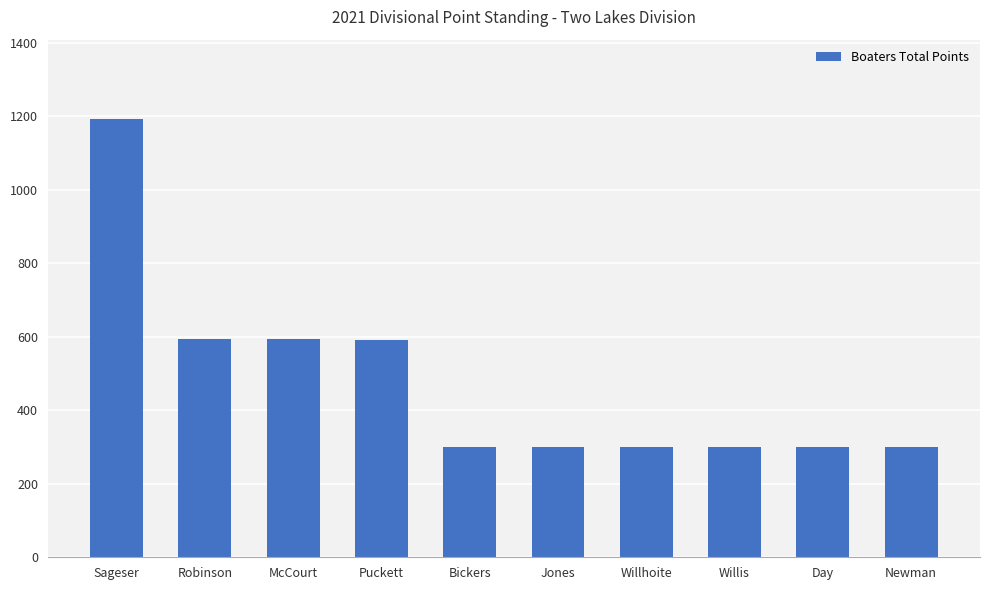

What is the value of the 5th bar from the left?

300